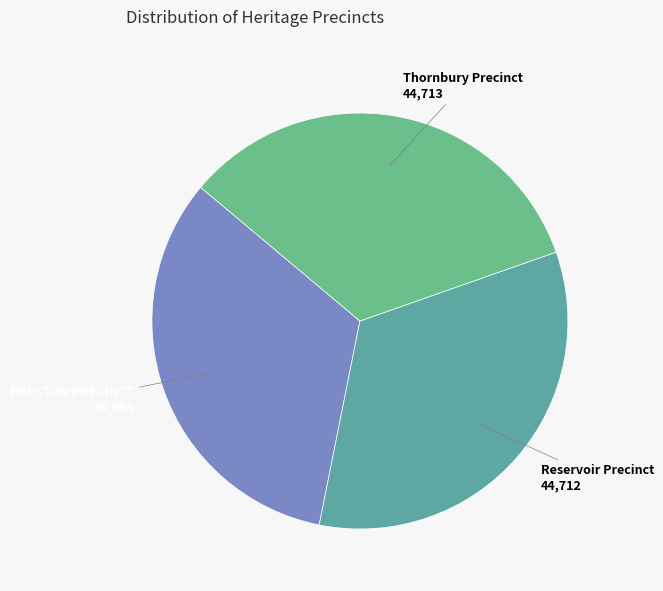

How many segments does this pie chart have?

3